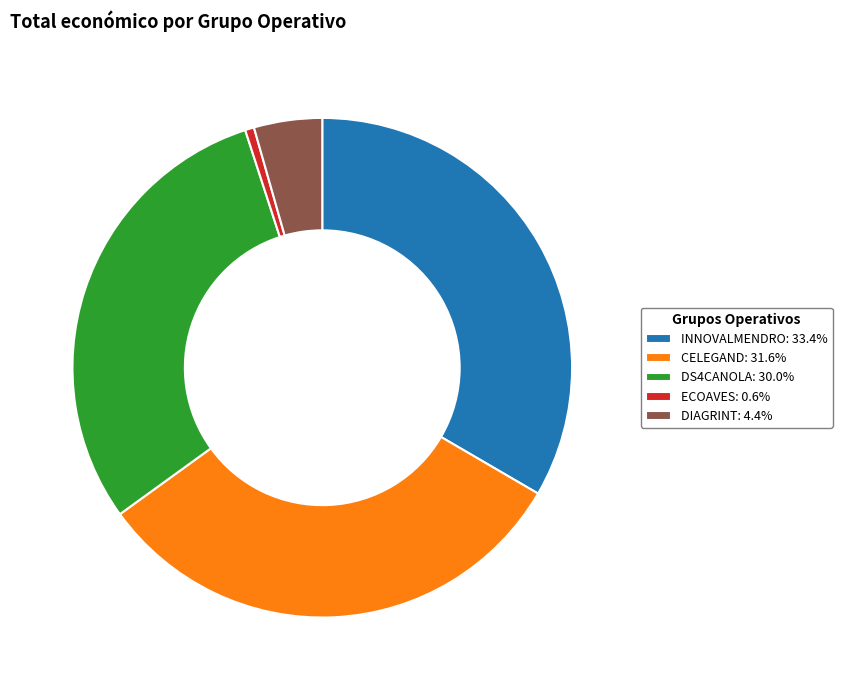

What is the smallest slice in the pie chart?

ECOAVES